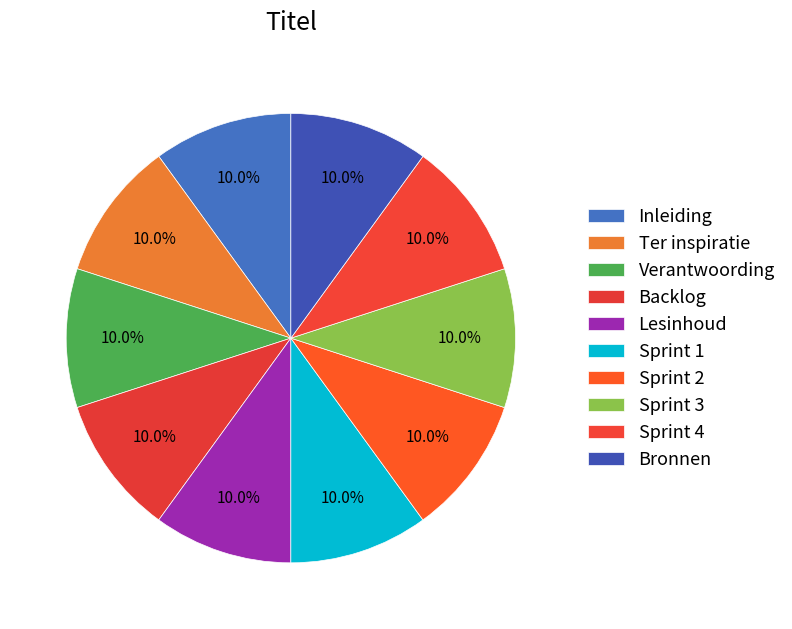

What portion of the pie excludes Ter inspiratie?

90.0%